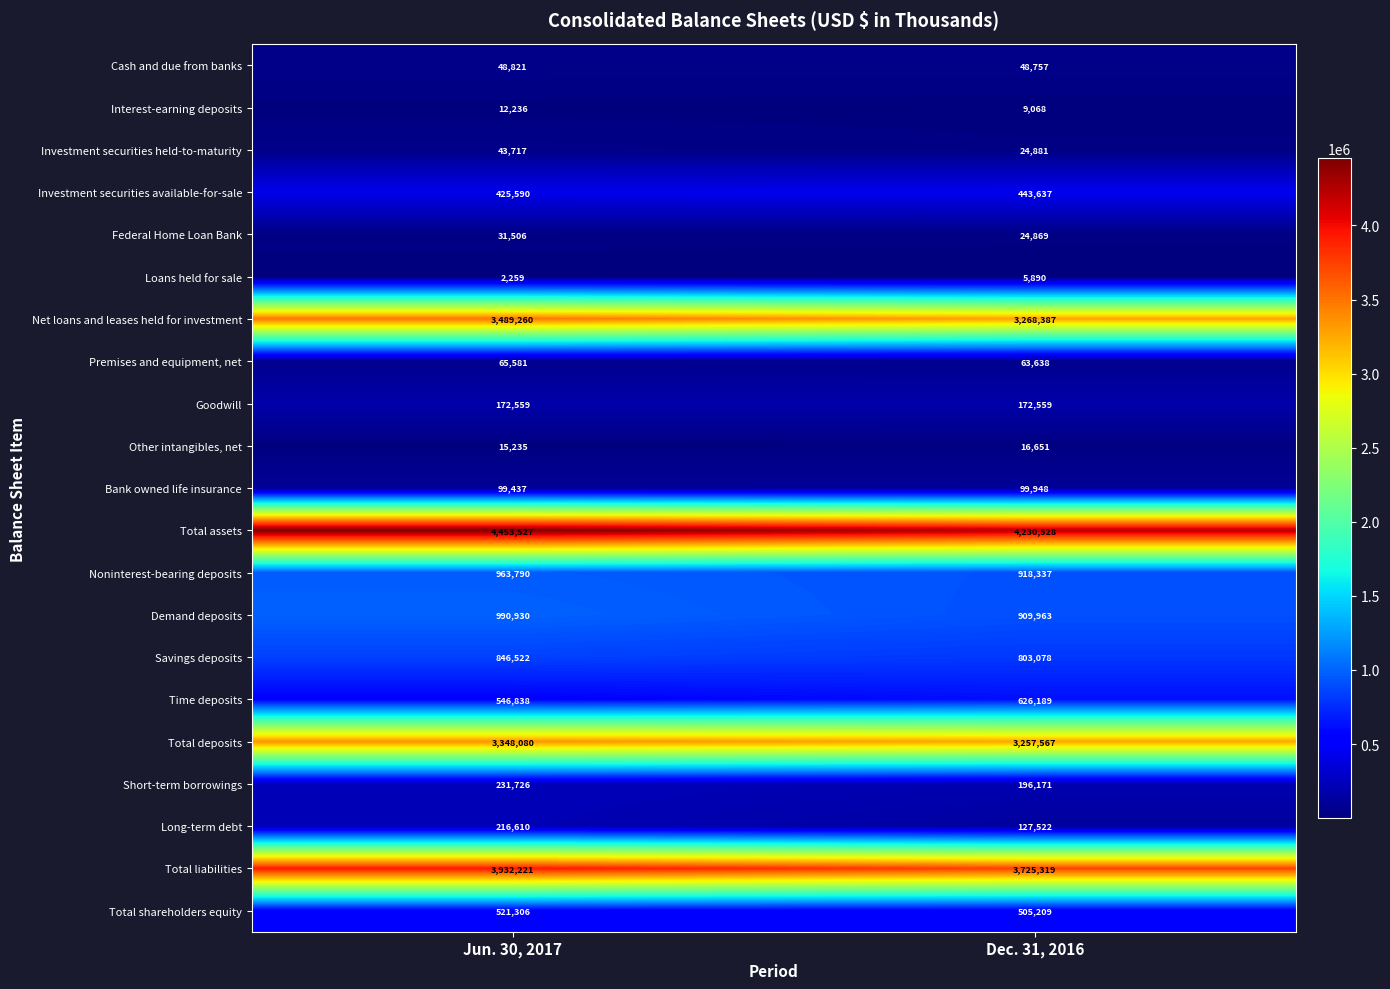

Is it true that Noninterest-bearing deposits equals 918337 at Dec. 31, 2016?

True